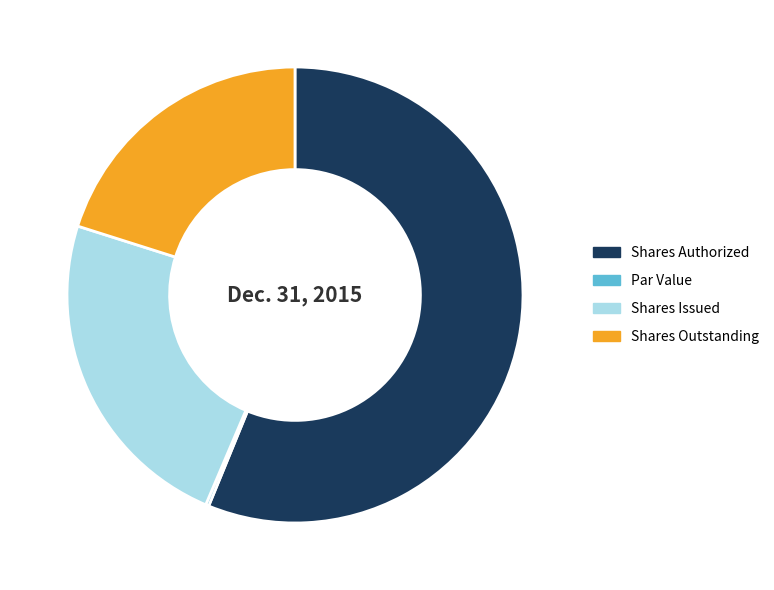

Which category accounts for the majority?

Shares Authorized